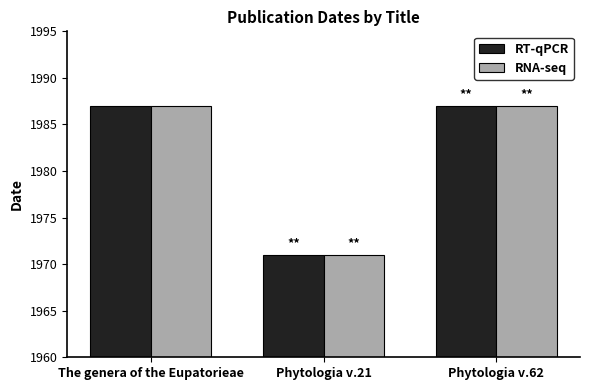

What are all the series names shown in the legend?

RT-qPCR, RNA-seq